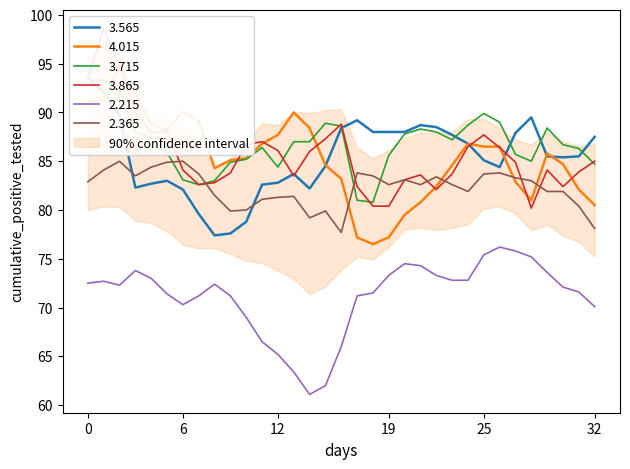

What are all the series names shown in the legend?

3.565, 4.015, 3.715, 3.865, 2.215, 2.365